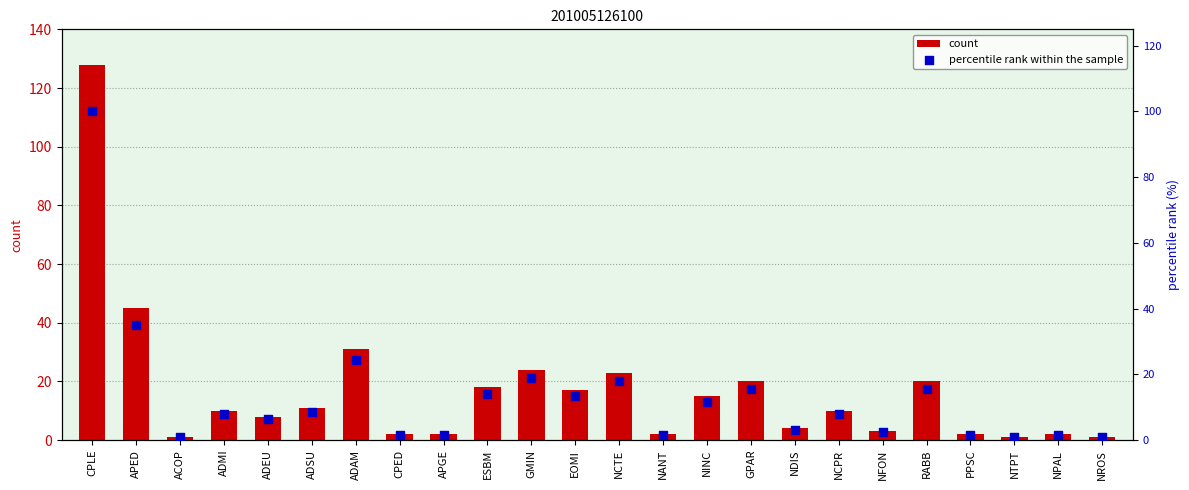

Which series has the largest Y range (max minus min)?

count